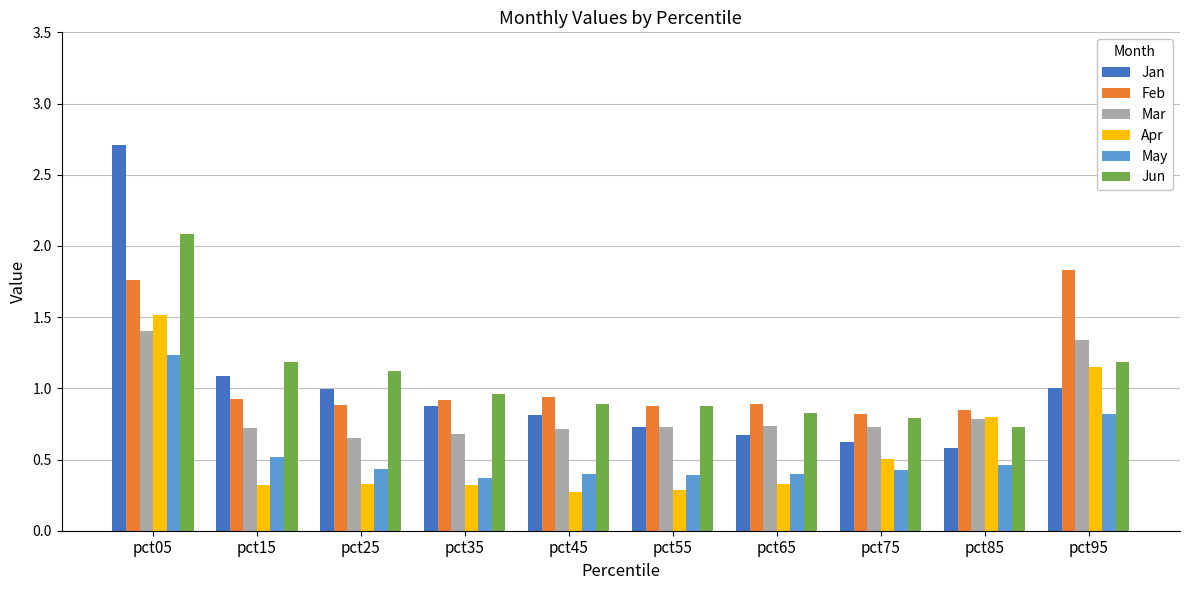

What are all the series names shown in the legend?

Jan, Feb, Mar, Apr, May, Jun